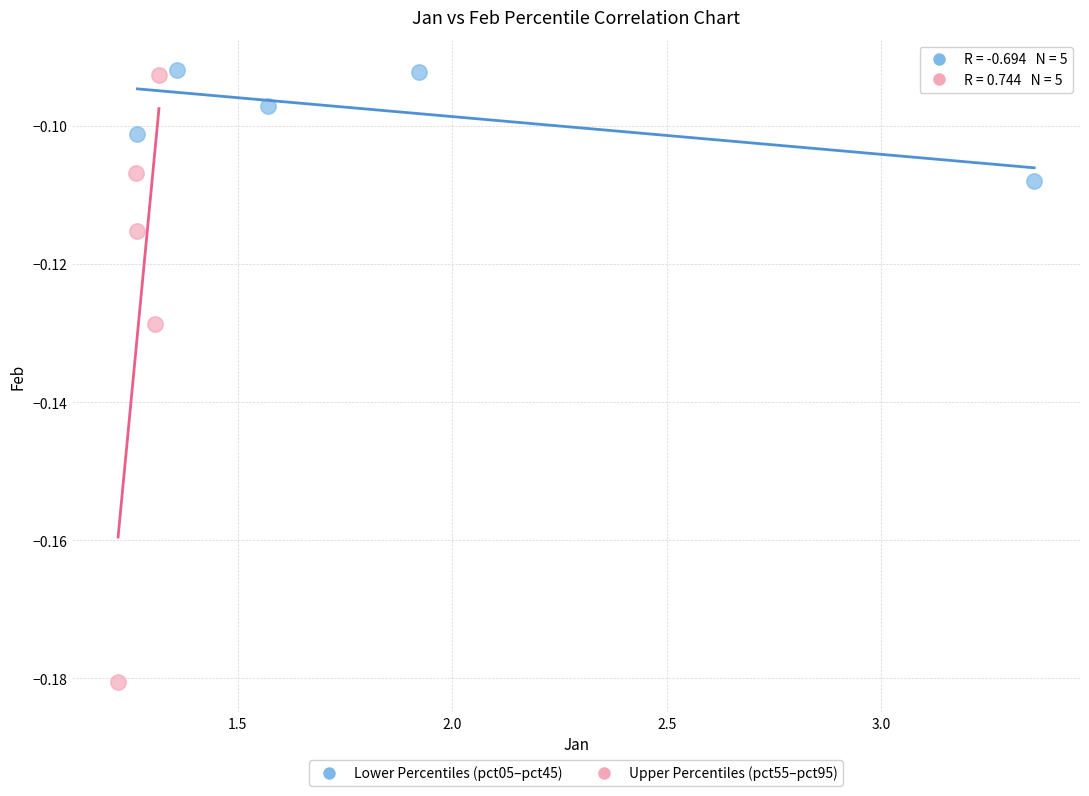

Which series contains the lowest Y value?

Upper Percentiles (pct55–pct95)